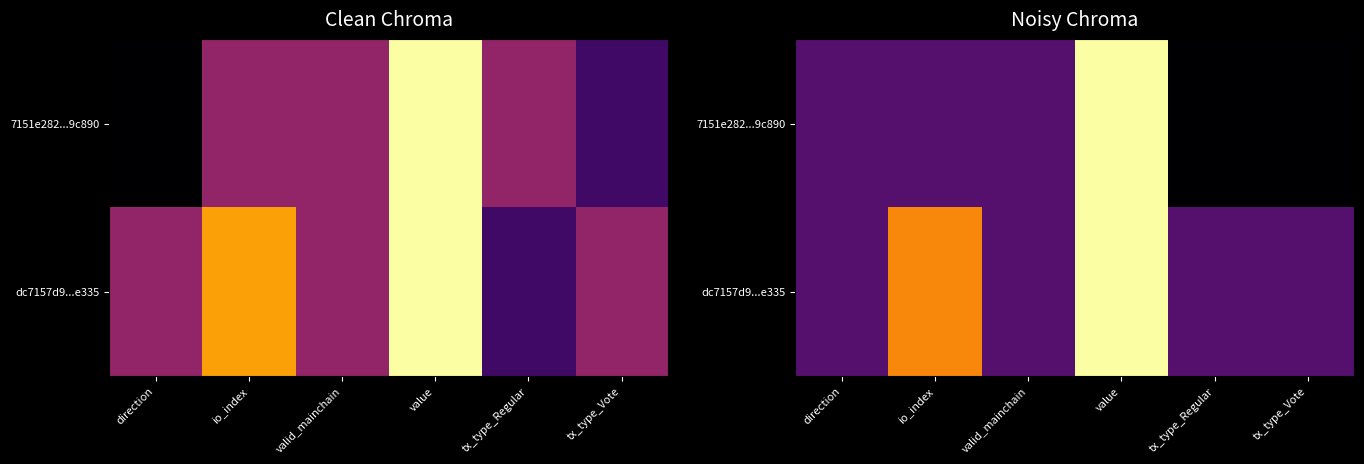

Which series has the largest range (max minus min)?

7151e282...9c890